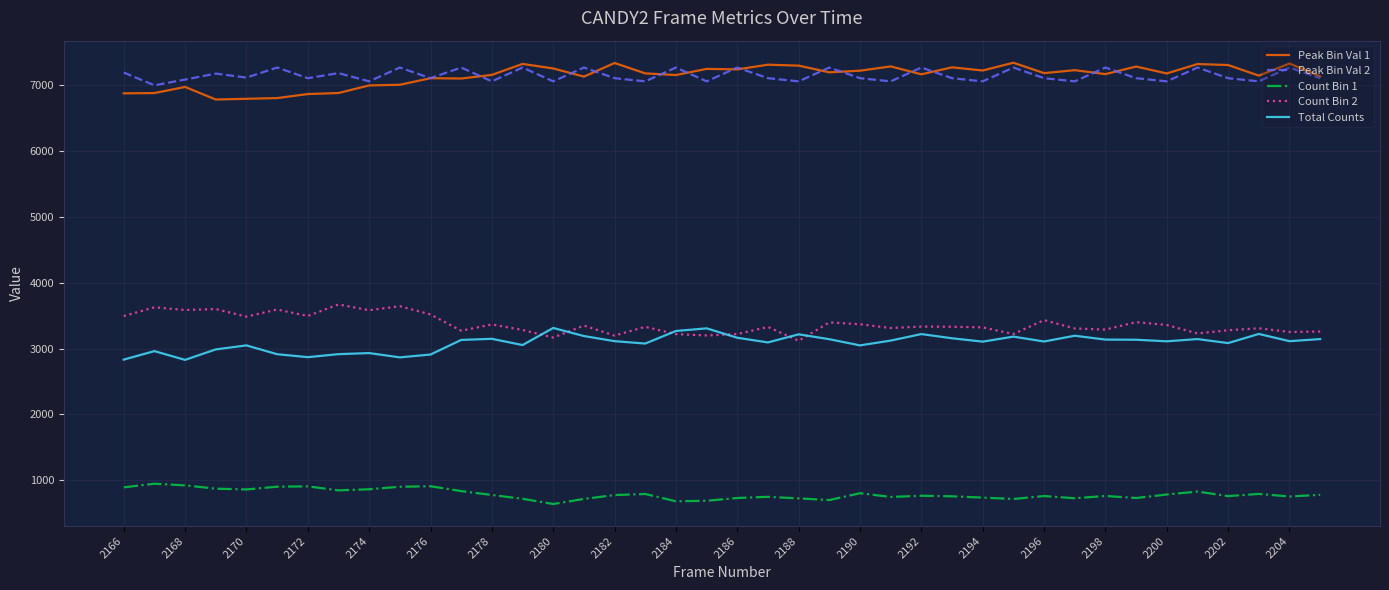

What is the minimum value for Peak Bin Val 2?

7001